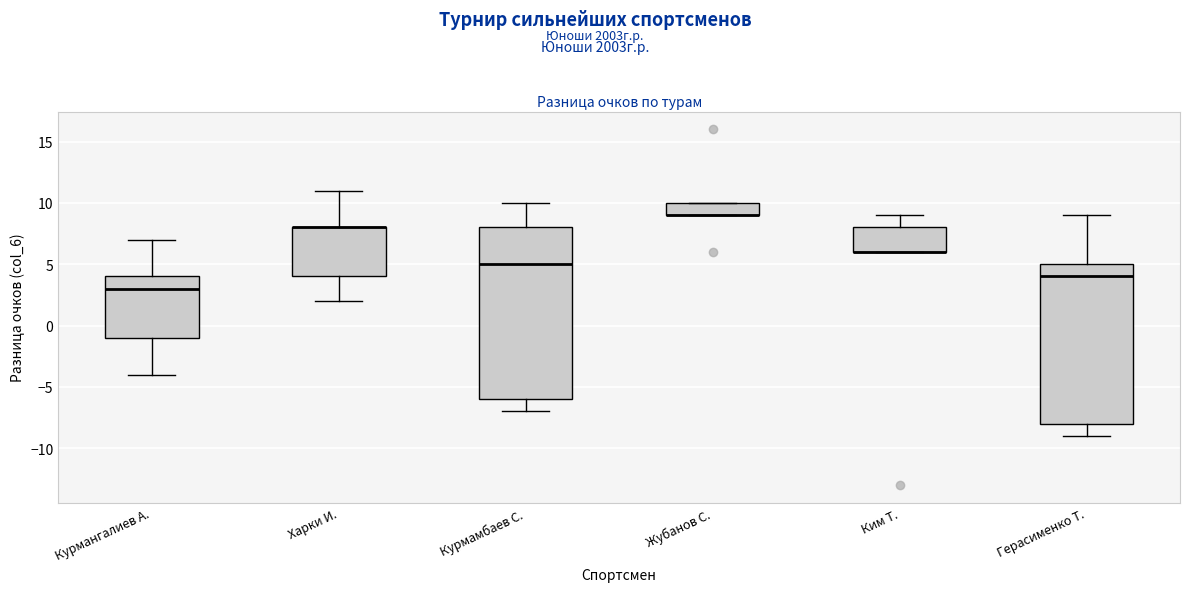

Reading left to right, transcribe this box plot: for each box, give where its median line is, the range the box spans, and where its two whiskers end, as read against the y-axis. The values are not printed on the chart, so give them approximately, as read against the axis.

Курмангалиев А.: median 3, box -1 to 4, whiskers -4 to 7
Харки И.: median 8 (drawn on the box's upper edge), box 4 to 8, whiskers 2 to 11
Курмамбаев С.: median 5, box -6 to 8, whiskers -7 to 10
Жубанов С.: median 9 (drawn on the box's lower edge), box 9 to 10, whiskers 9 to 10
Ким Т.: median 6 (drawn on the box's lower edge), box 6 to 8, whiskers 6 to 9
Герасименко Т.: median 4, box -8 to 5, whiskers -9 to 9